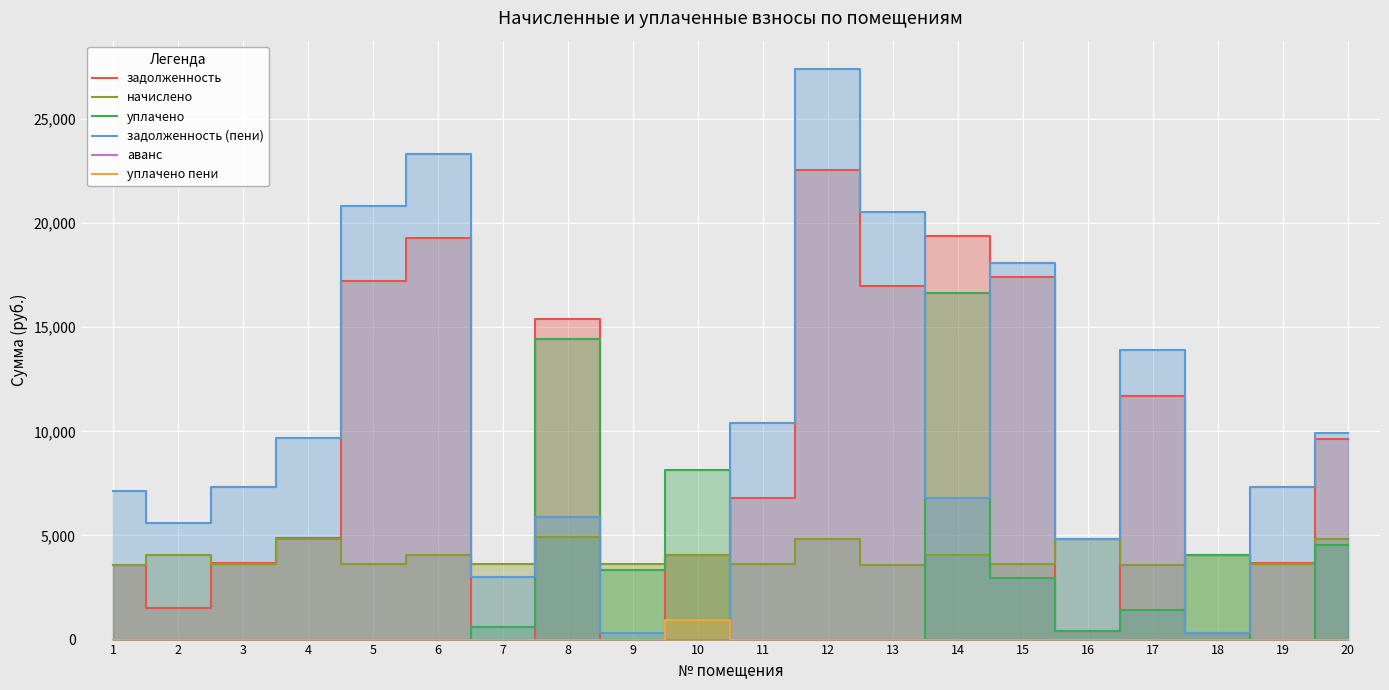

True or false: задолженность has a value of 454.8 at 18.

False